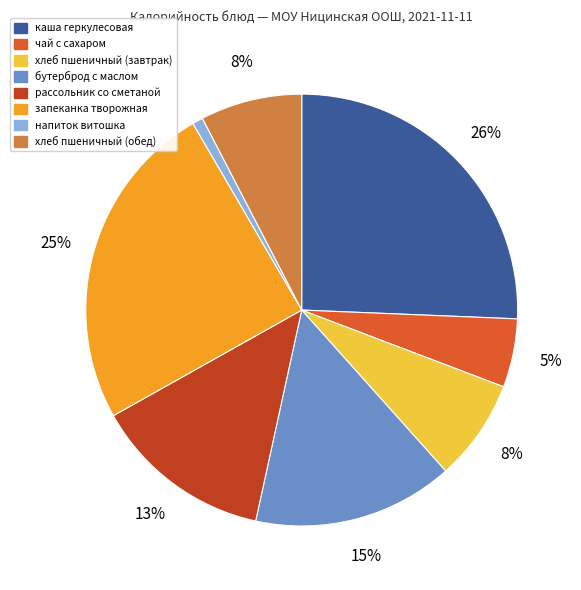

True or false: чай с сахаром accounts for 5% of the total.

True